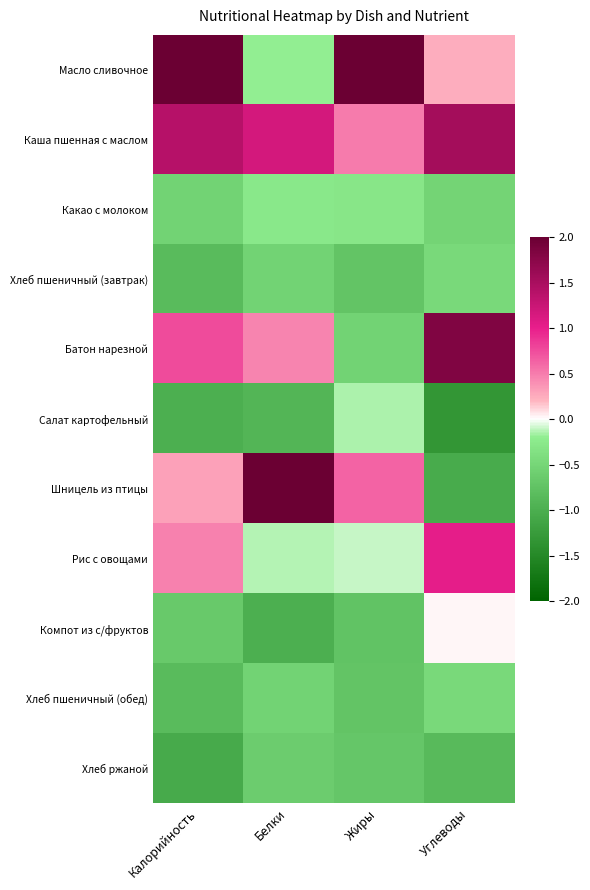

Which series changed the most between Жиры and Углеводы?

Масло сливочное